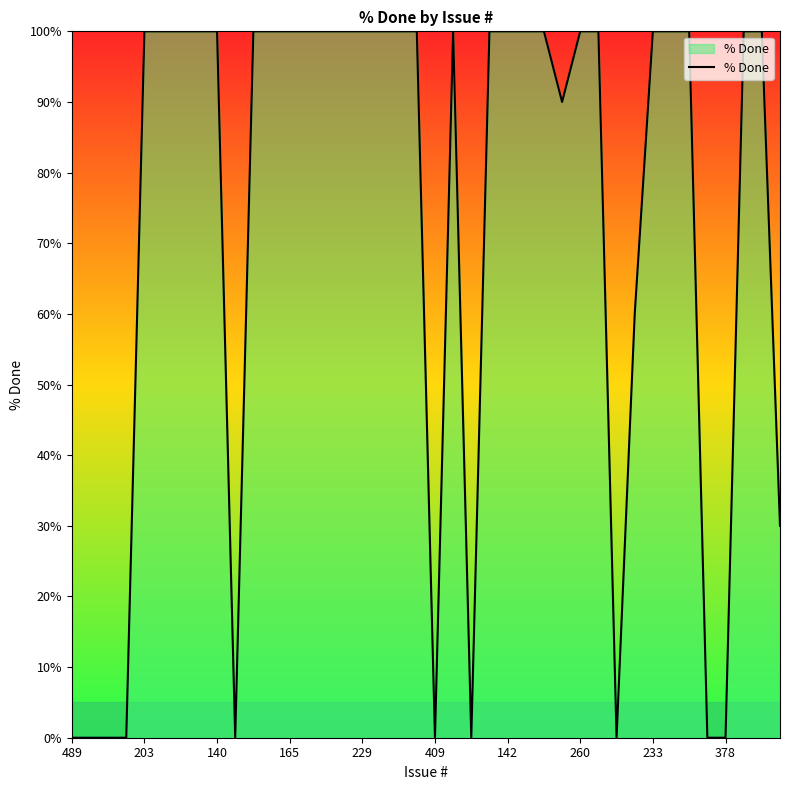

What is the greatest value displayed?

100